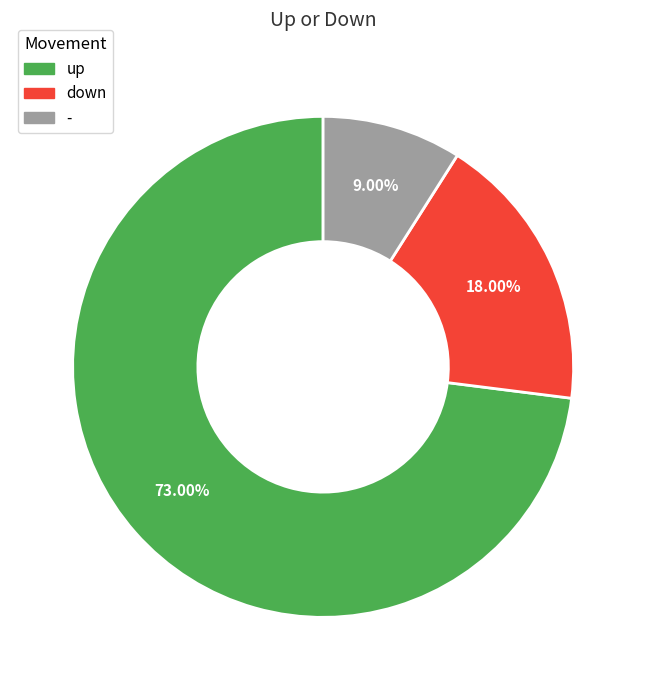

To the nearest percent, what is the combined percentage of - and up?

82%